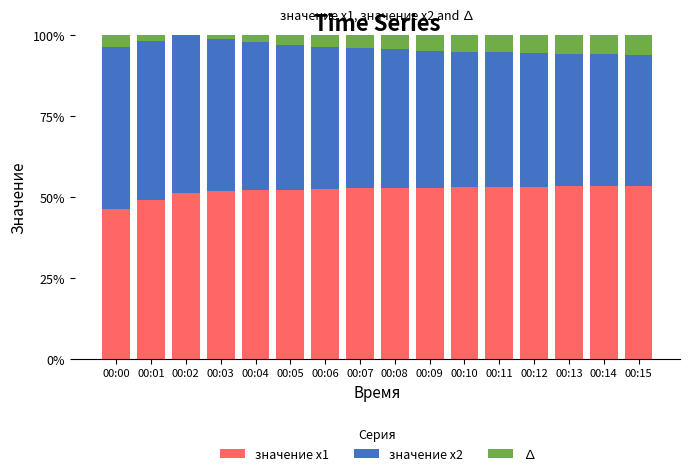

What is the total value across all series at 00:14?

100.0